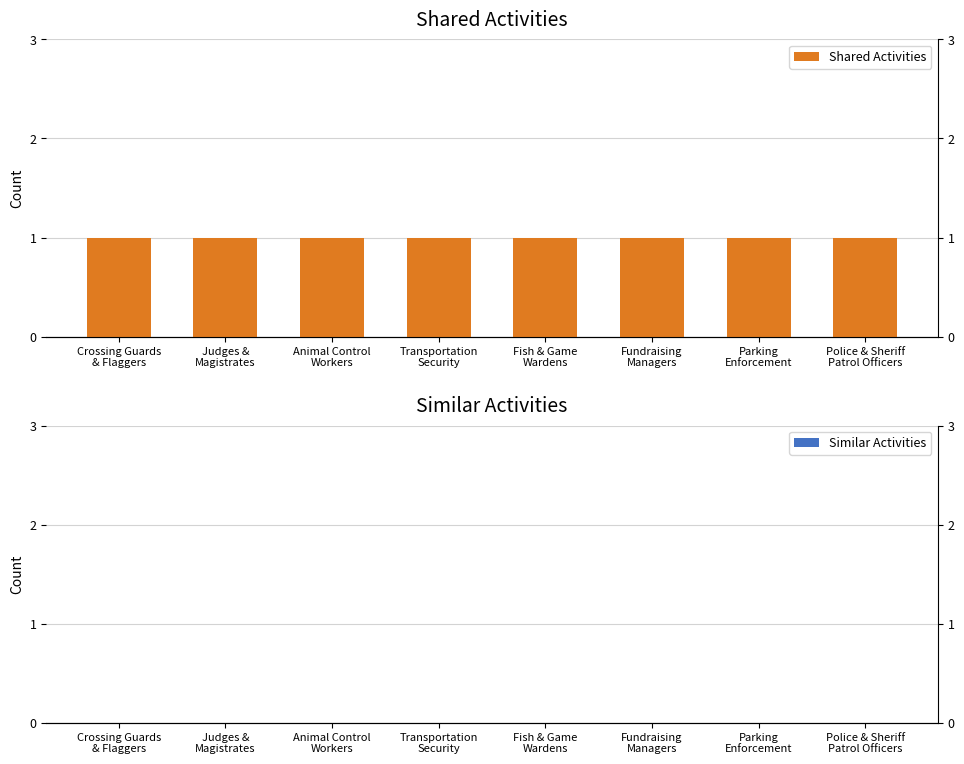

At Police & Sheriff
Patrol Officers, list the series in order from largest to smallest.

Shared Activities, Similar Activities